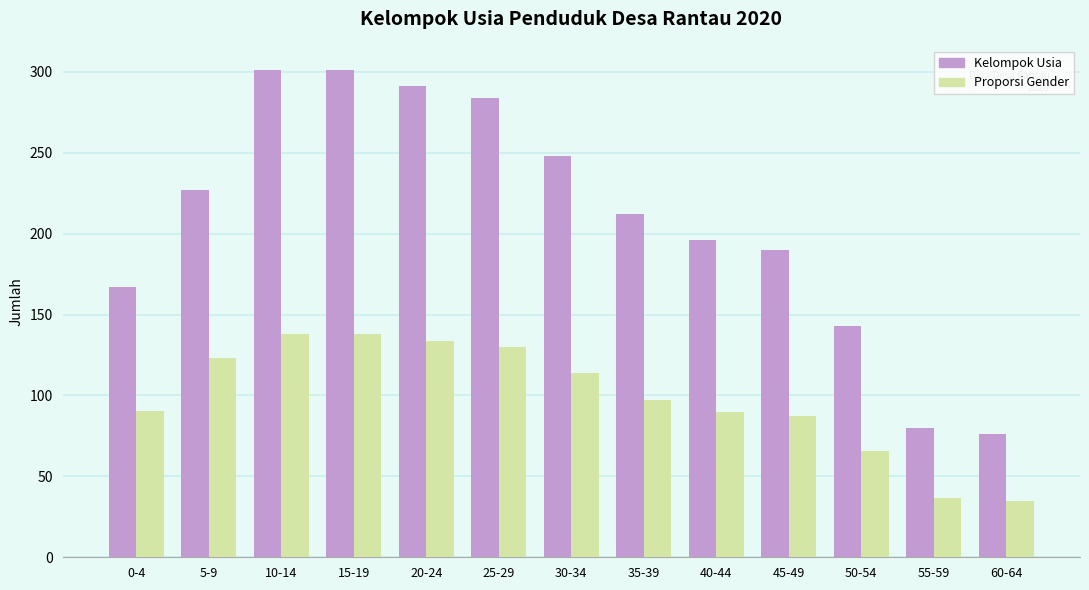

Which series has the largest range (max minus min)?

Kelompok Usia